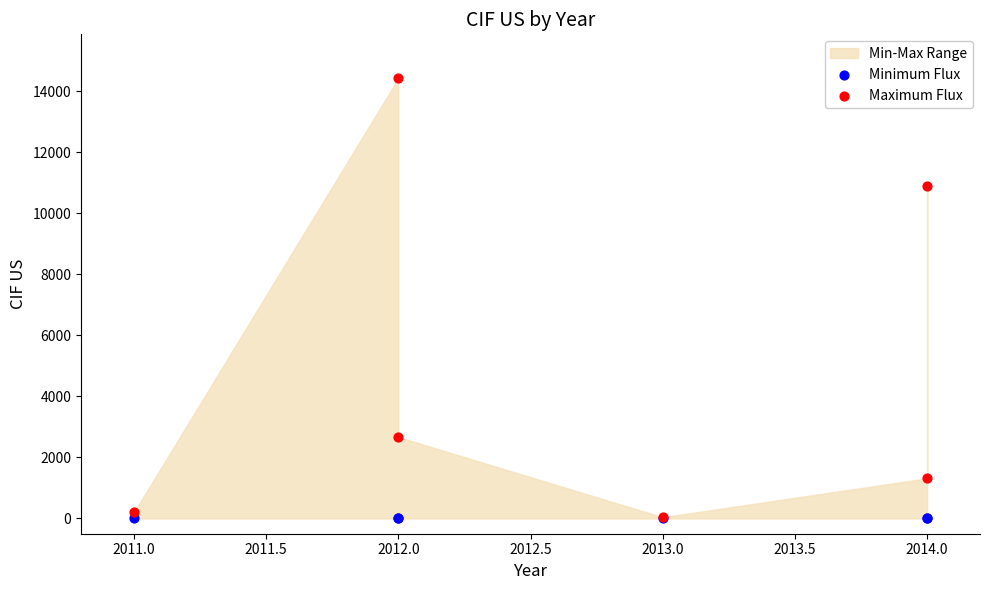

In the Maximum Flux series, what Y value is closest to 7230?

10893.4